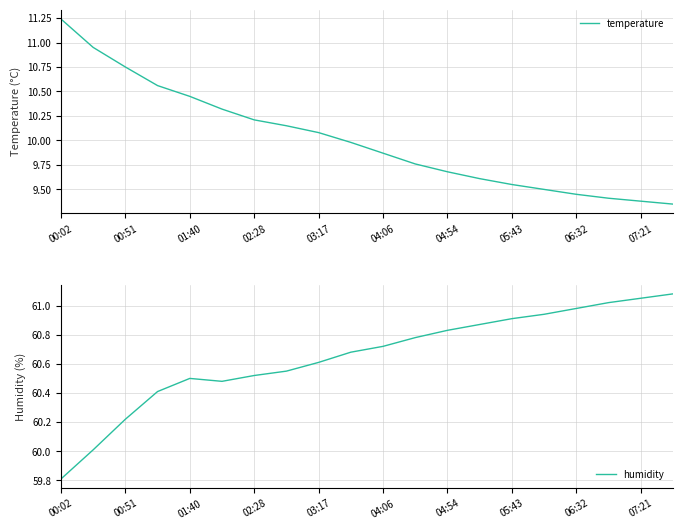

Reading left to right, transcribe all the data shown in this chart.

temperature: 11.2	10.9	10.8	10.6	10.4	10.3	10.2	10.2	10.1	10.0	9.9	9.8	9.7	9.6	9.6	9.5	9.4	9.4	9.4	9.3
humidity: 59.8	60.0	60.2	60.4	60.5	60.5	60.5	60.5	60.6	60.7	60.7	60.8	60.8	60.9	60.9	60.9	61.0	61.0	61.0	61.1